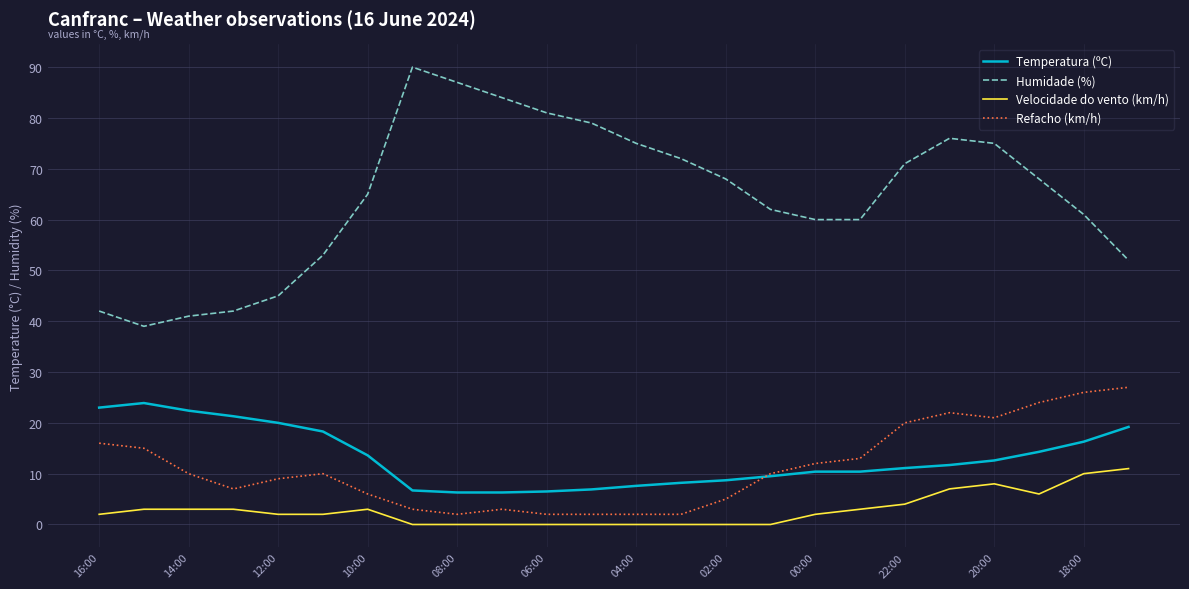

Which series has the widest spread of values?

Humidade (%)